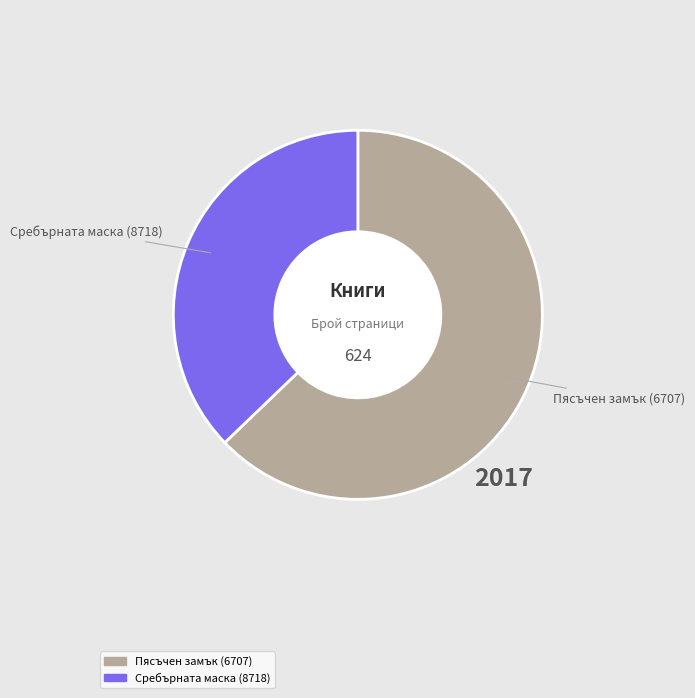

Between Сребърната маска (8718) and Пясъчен замък (6707), which is larger?

Пясъчен замък (6707)